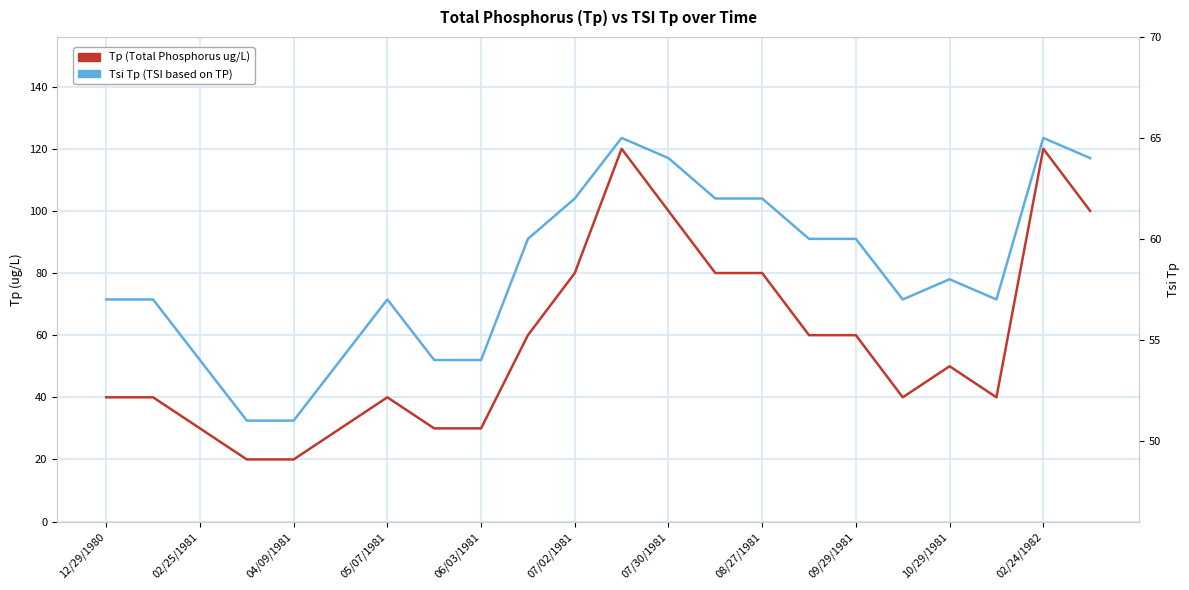

Is it true that Tp equals 103 at 09/29/1981?

False